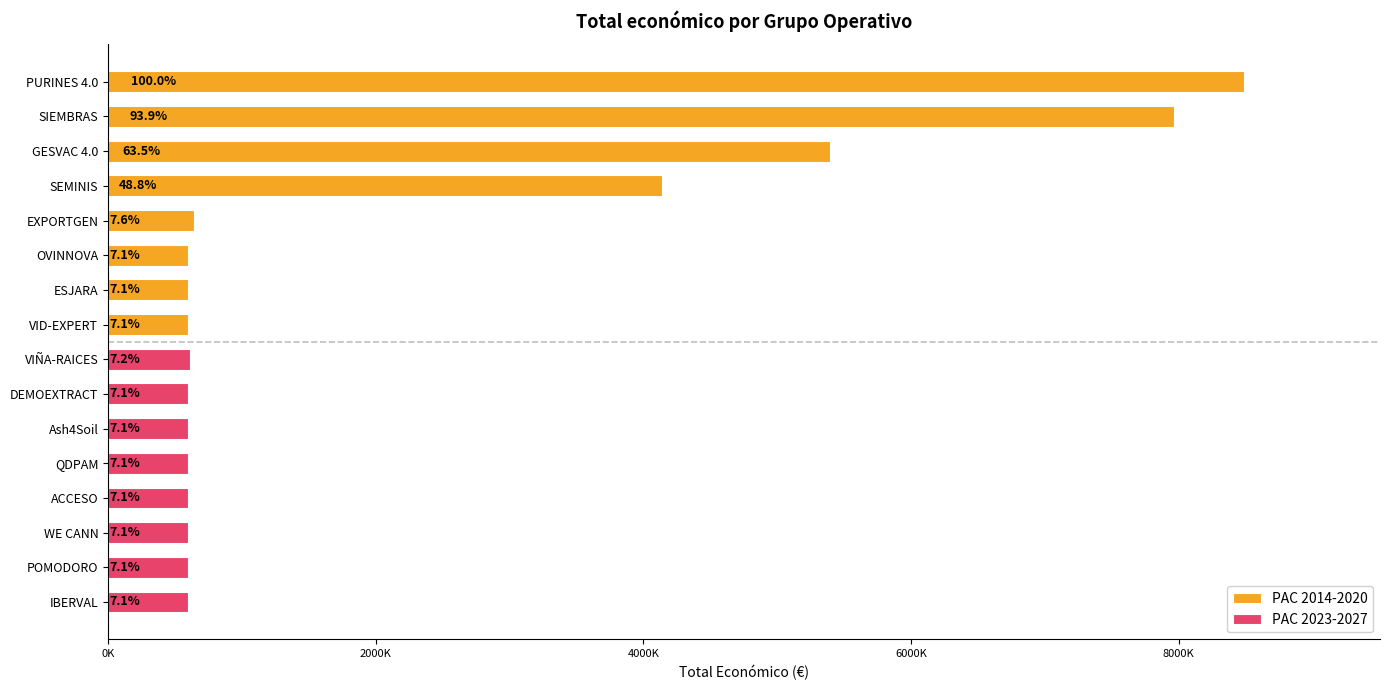

What is the minimum value shown in the chart?

598303